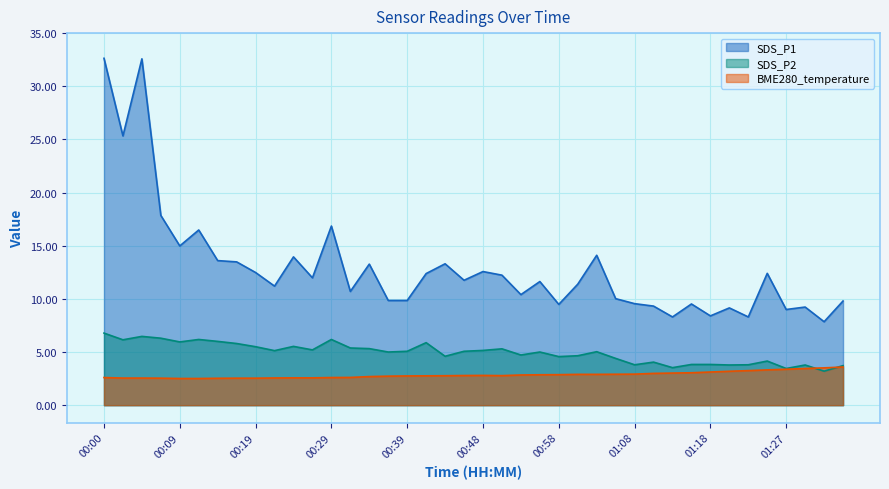

What is the sum of all SDS_P1 values?

517.1